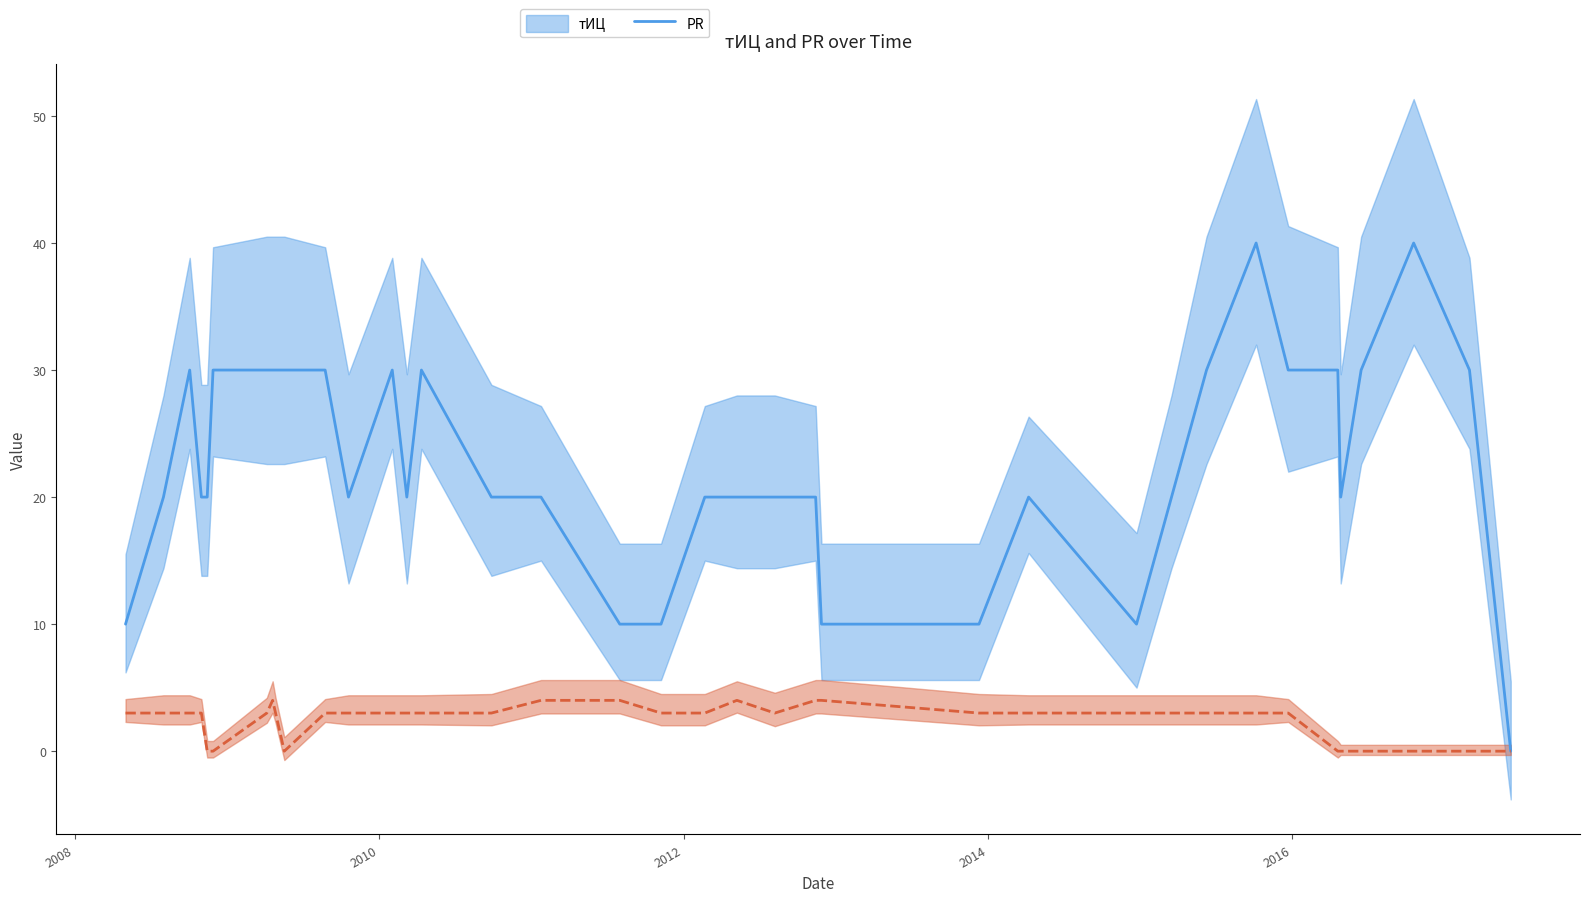

Count the number of data series in this chart.

2